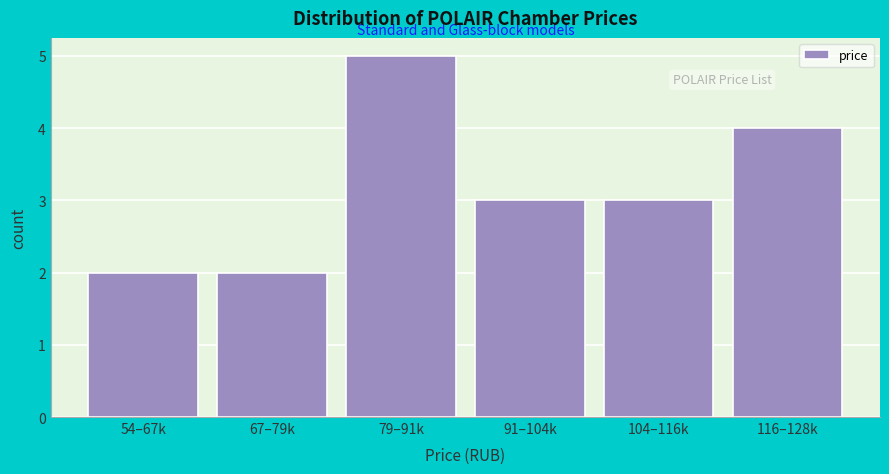

Reading right to left, list all the values displayed in this chart.

4	3	3	5	2	2